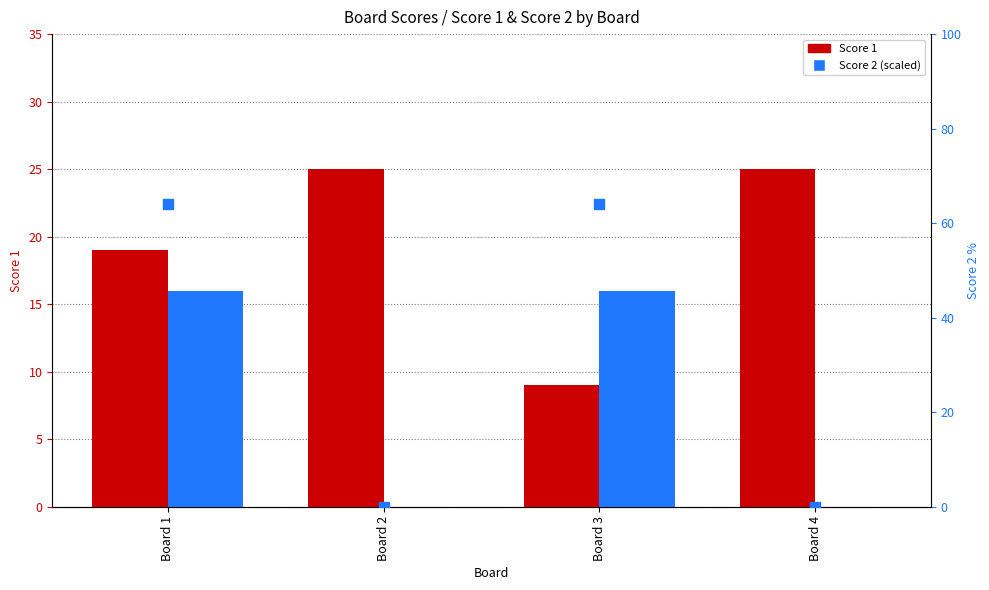

Which series reaches the minimum Y coordinate?

Score 2